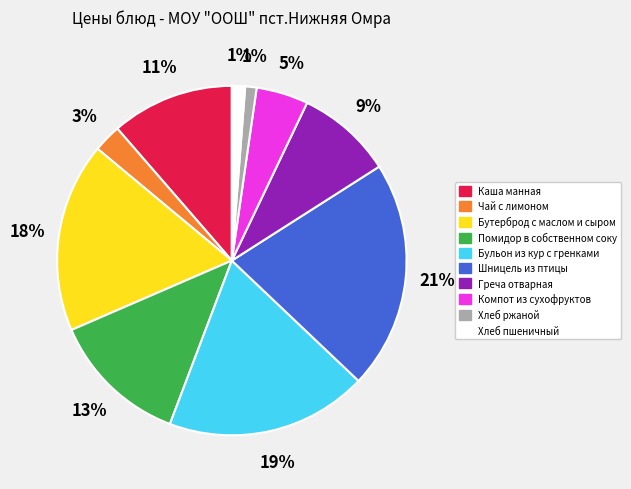

What is the ratio of the value at Хлеб ржаной to the value at Бульон из кур с гренками?

0.1